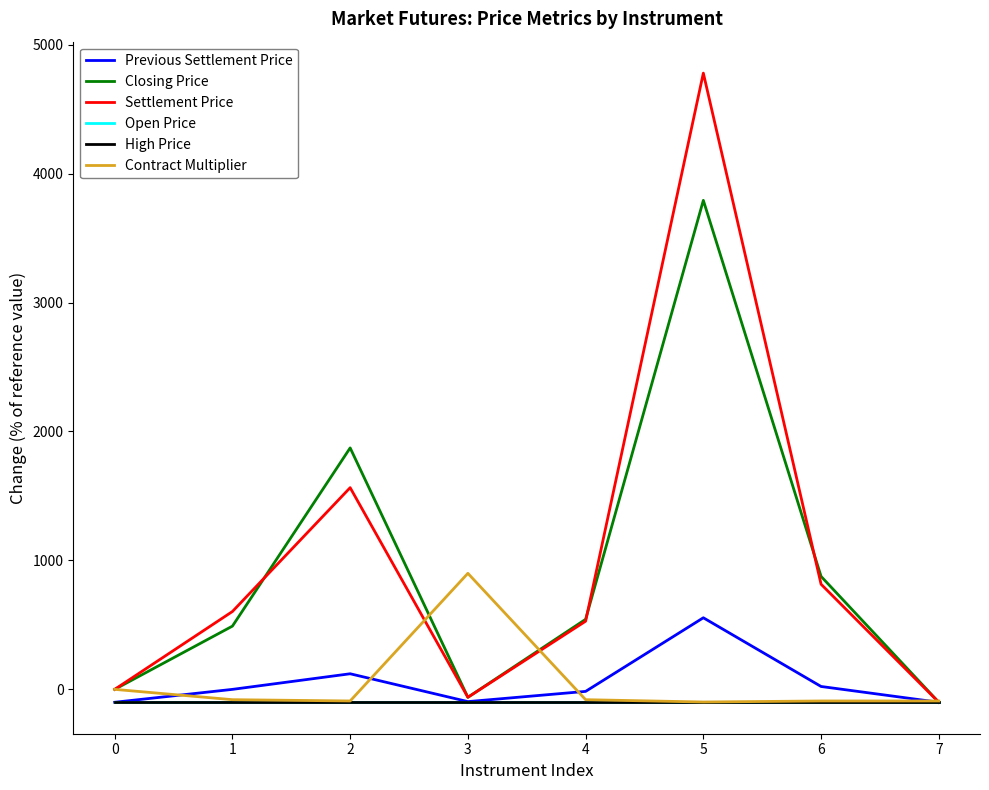

Rank the series at 0 from highest to lowest value.

Closing Price, Settlement Price, Contract Multiplier, Previous Settlement Price, Open Price, High Price